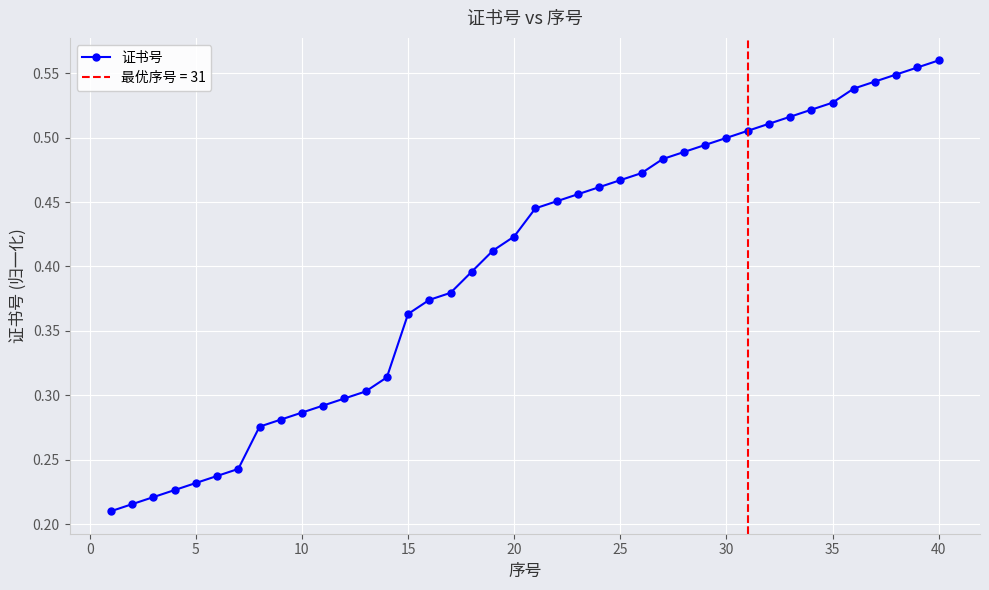

Is it true that 证书号 equals 0.5 at 10?

False